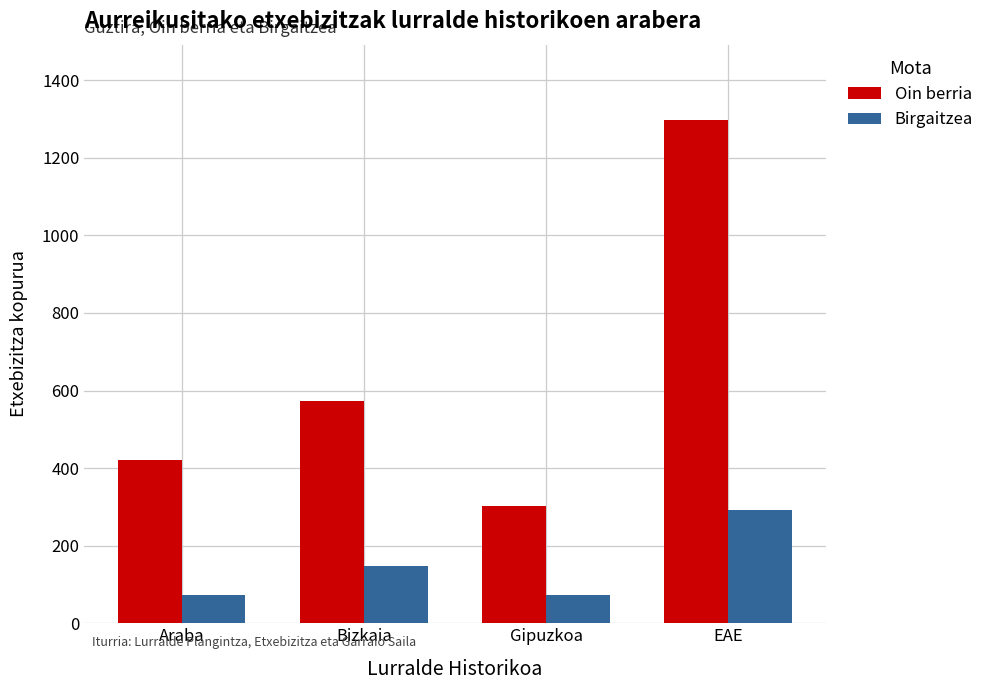

What is the approximate value of Oin berria at EAE?

1297